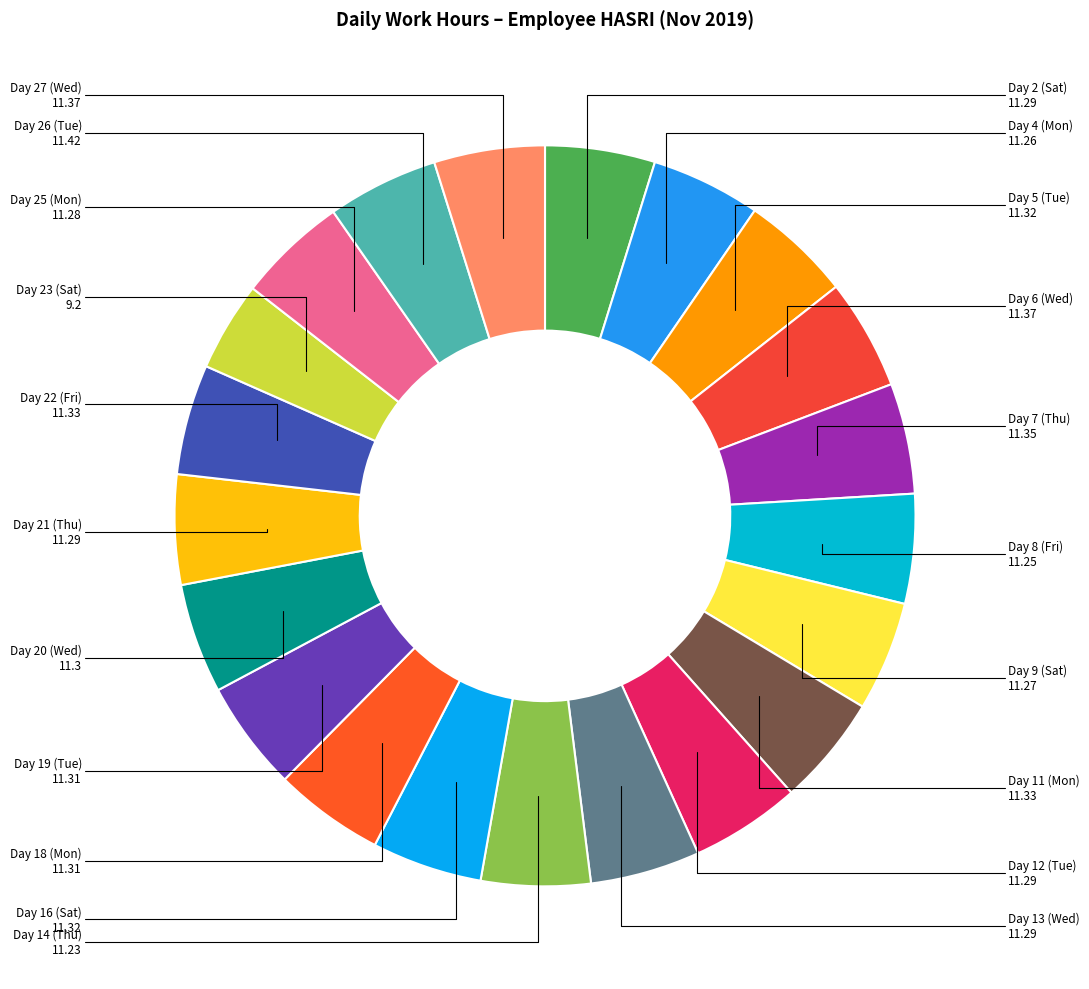

Count the number of slices in the pie.

21